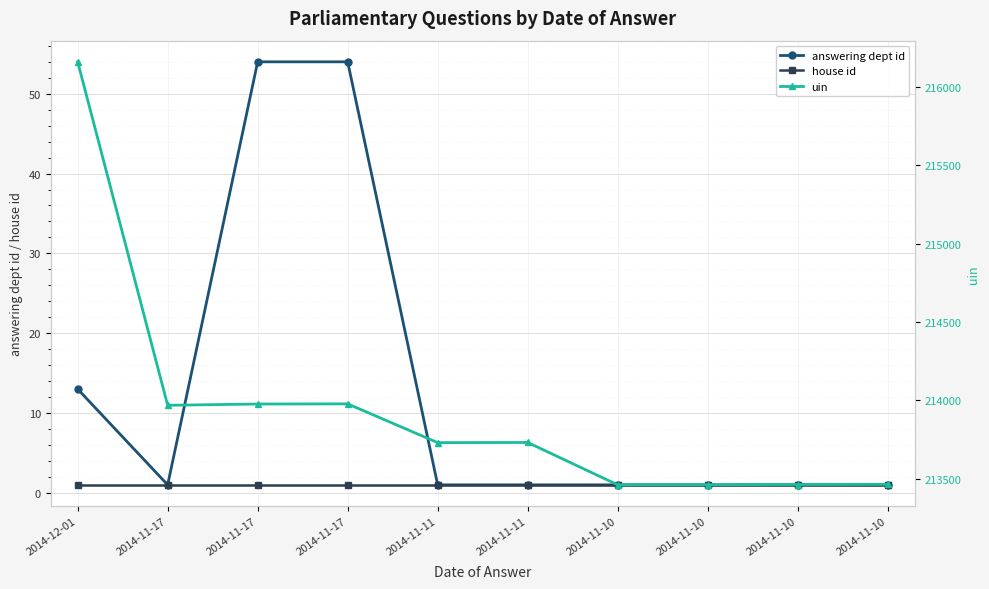

Rank the series by their maximum value, from highest to lowest.

uin, answering dept id, house id